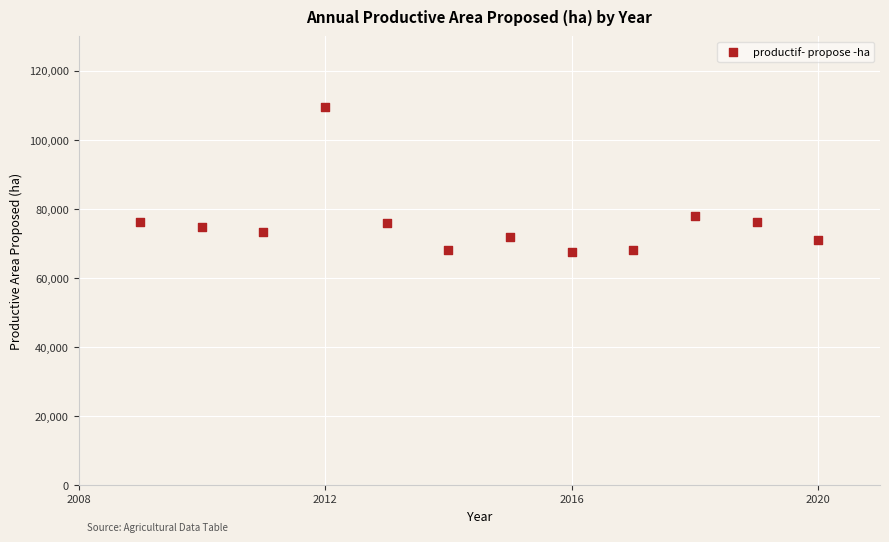

What Y value in the scatter plot is closest to 88501?

78033.0